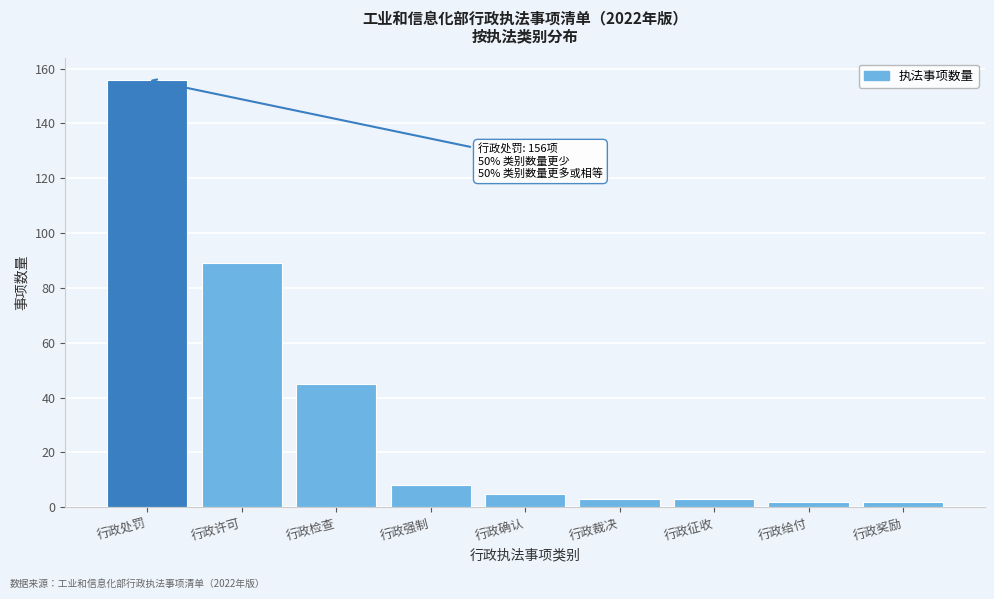

Reading right to left, list all the values displayed in this chart.

2	2	3	3	5	8	45	89	156